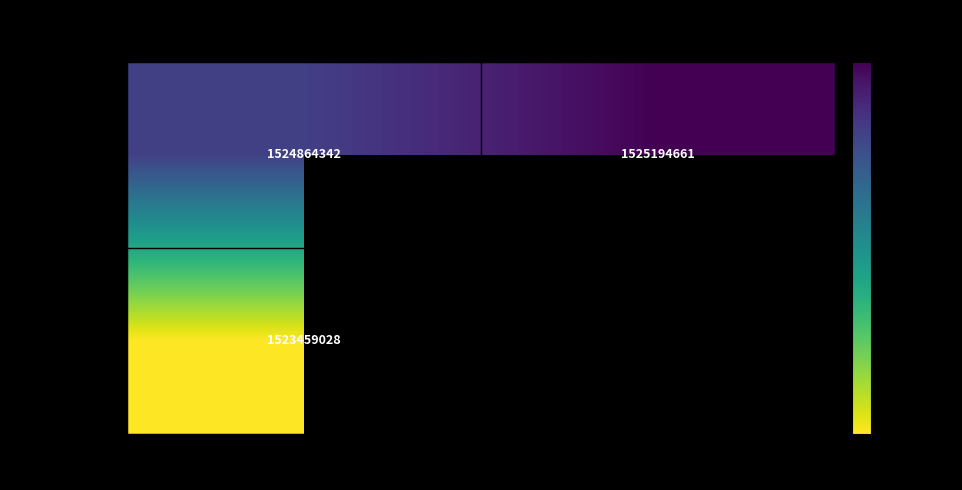

Read the direction = -1 value at io_index = 0, to the nearest 50.

1524864350